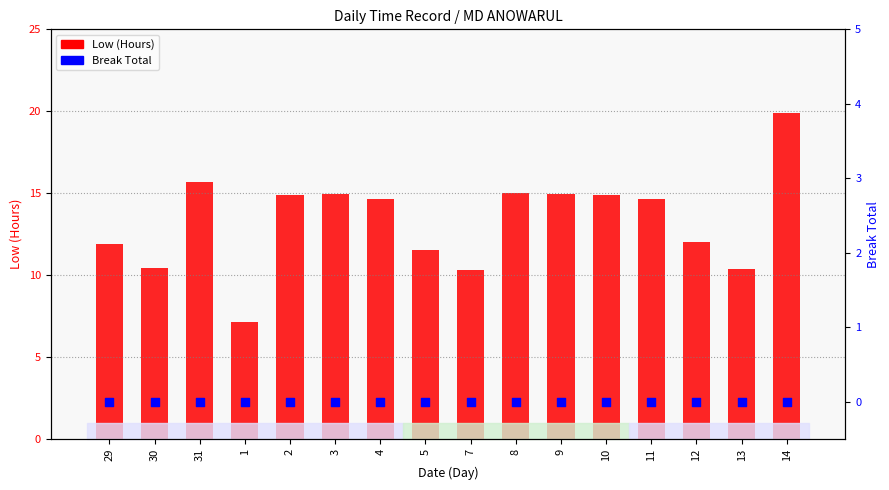

At how many categories does at least one series exceed 3?

16